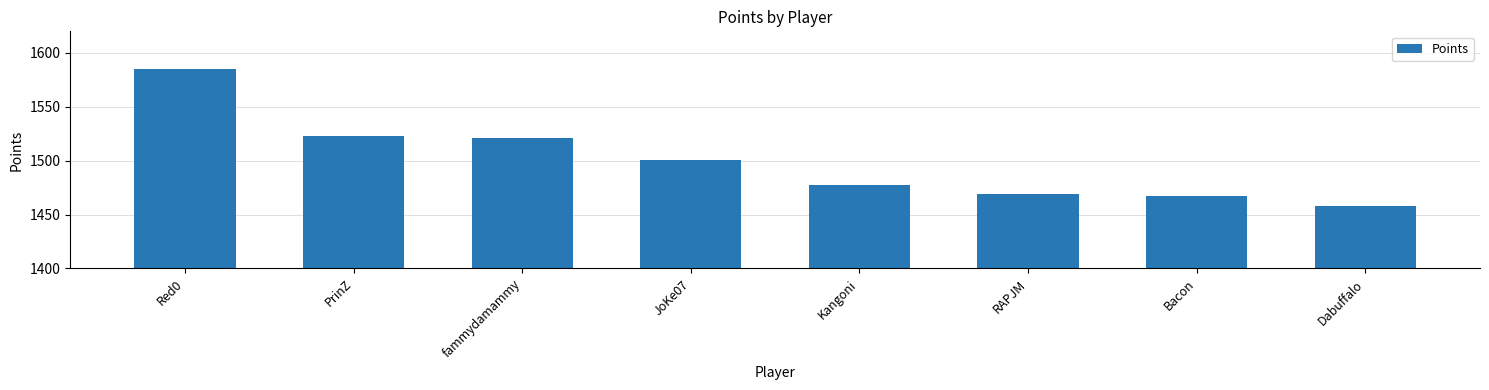

List the labels in order of value, smallest first.

Dabuffalo, Bacon, RAPJM, Kangoni, JoKe07, fammydamammy, PrinZ, Red0